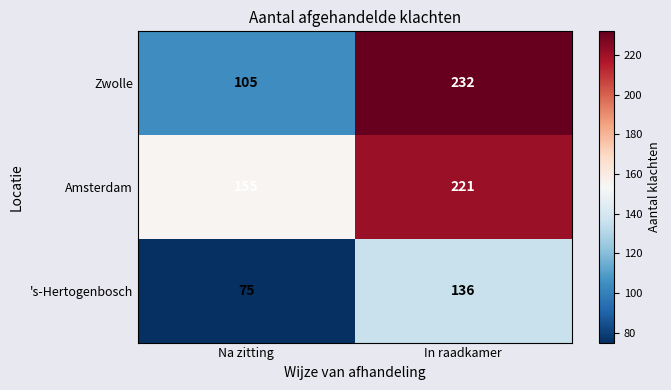

How many series are shown in this chart?

3